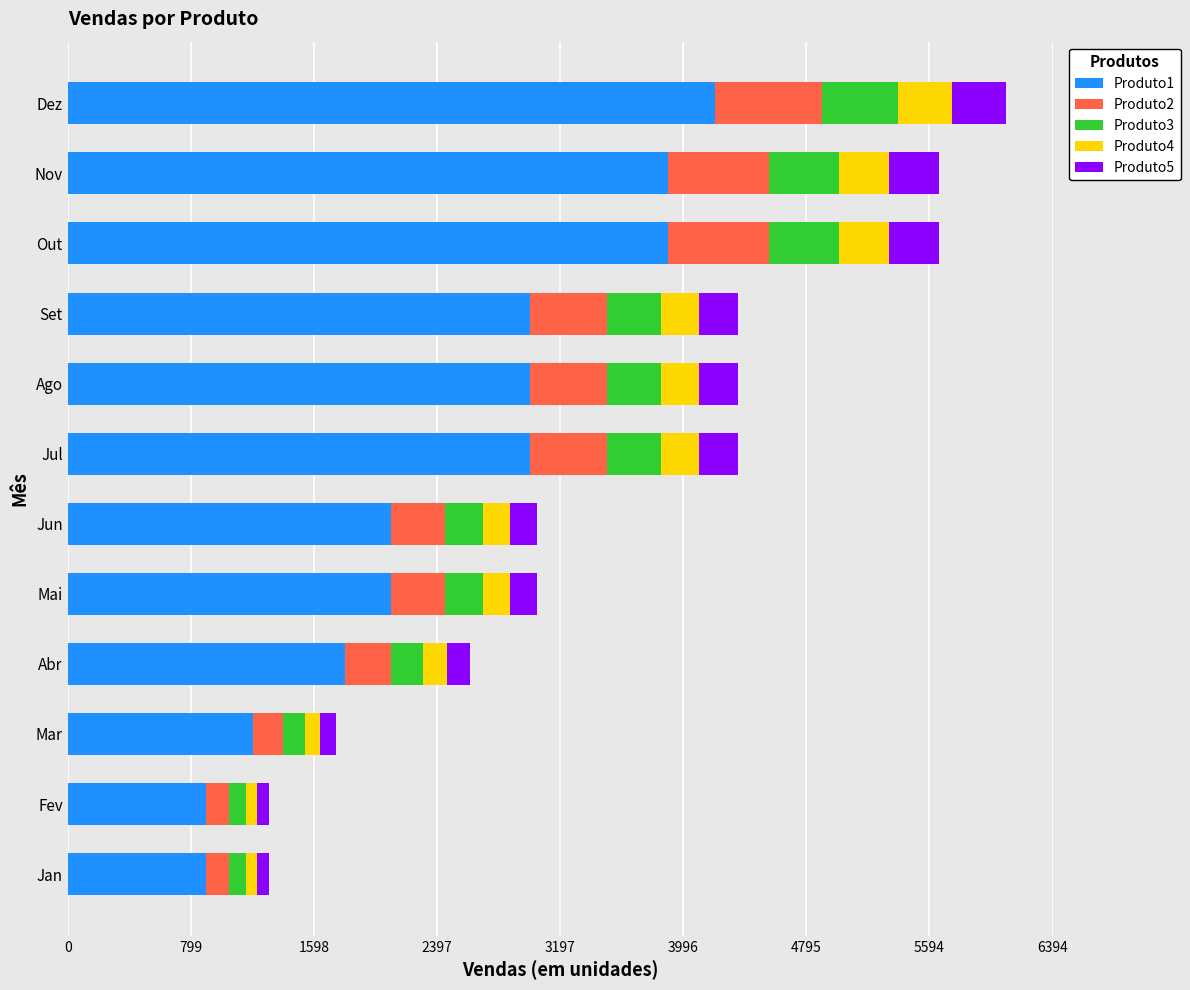

What is the minimum value for Produto1?

900